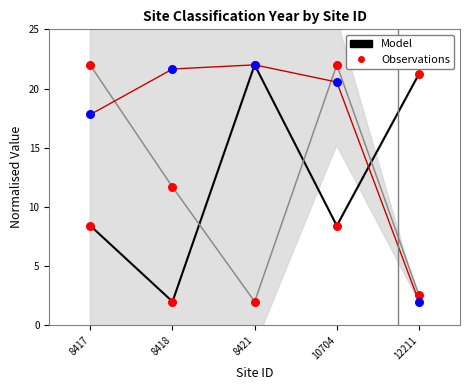

At which category is the sum across all series the highest?

10704